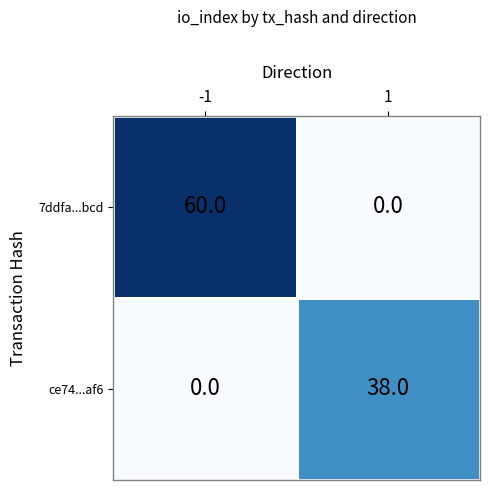

How many data points in 7ddfa...bcd are less than 60?

1